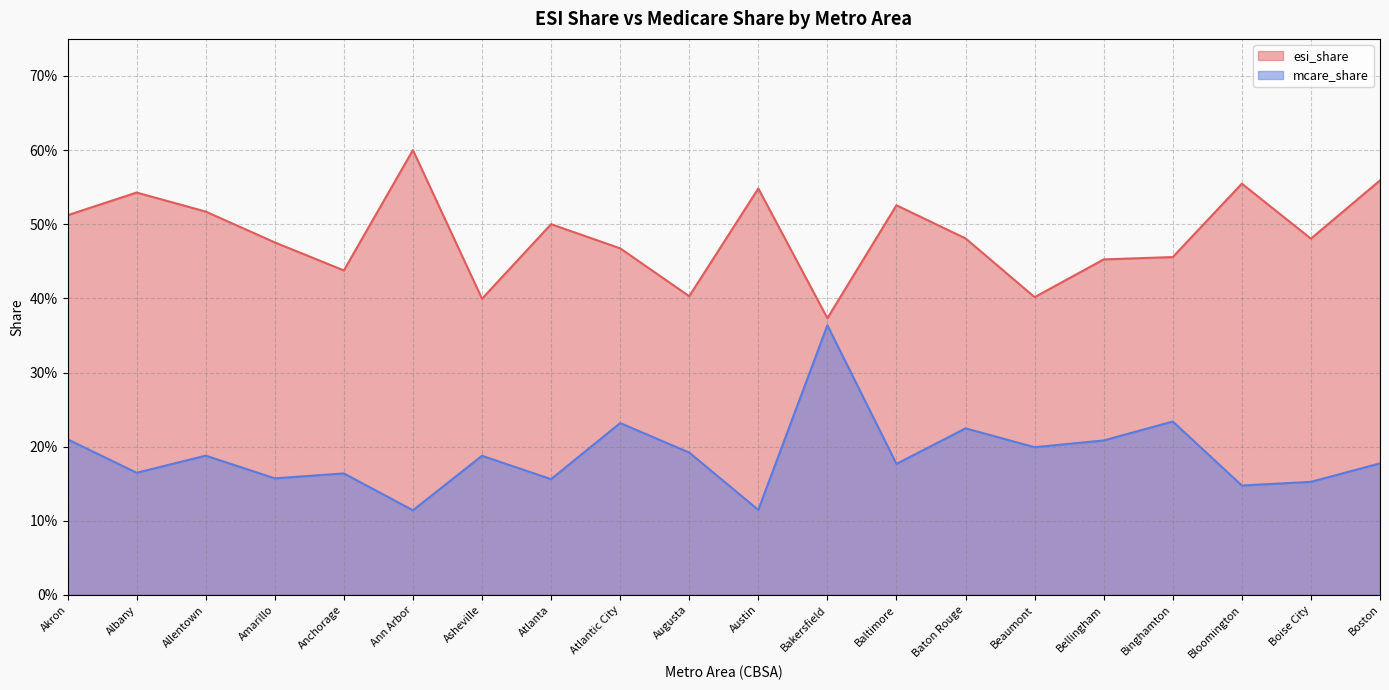

What is the label of the 19th point from the right?

Albany